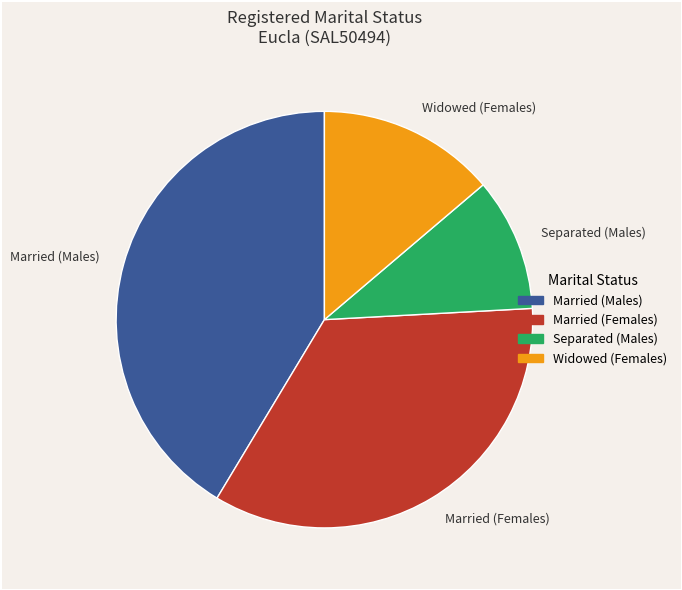

Between Widowed (Females) and Separated (Males), which is larger?

Widowed (Females)